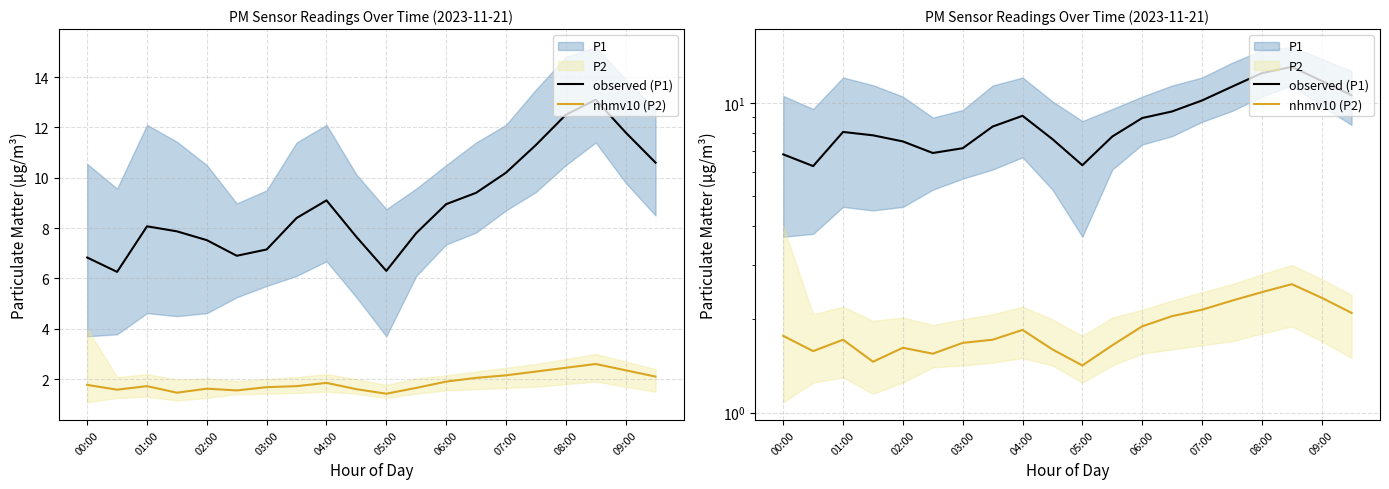

True or false: nhmv10 (P2) has a value of 2.1 at 19.

True